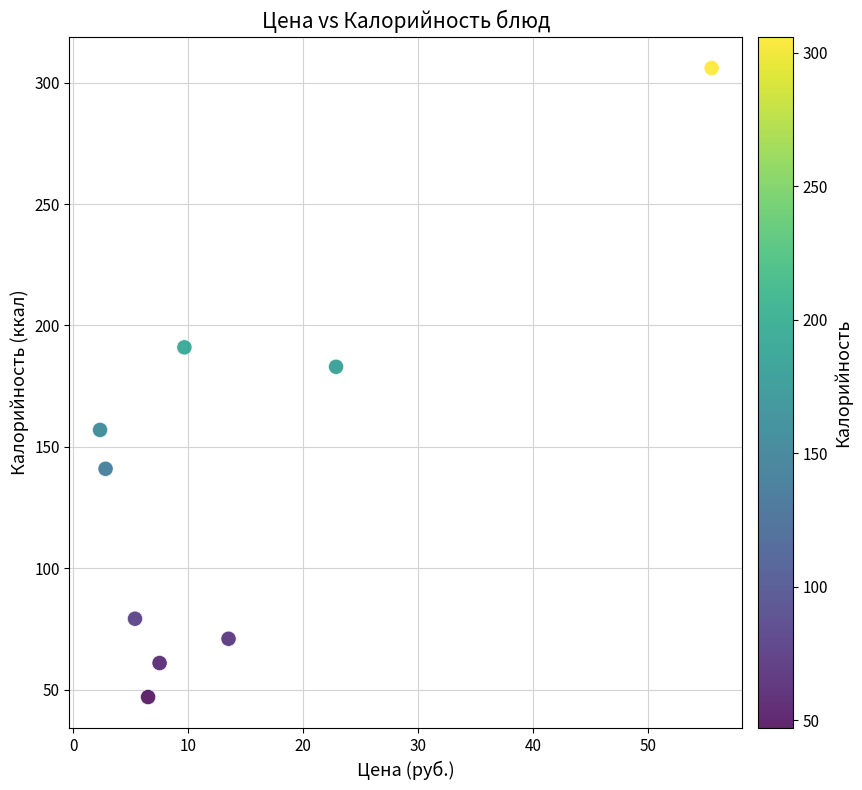

What Y value in the scatter plot is closest to 176?

183.0